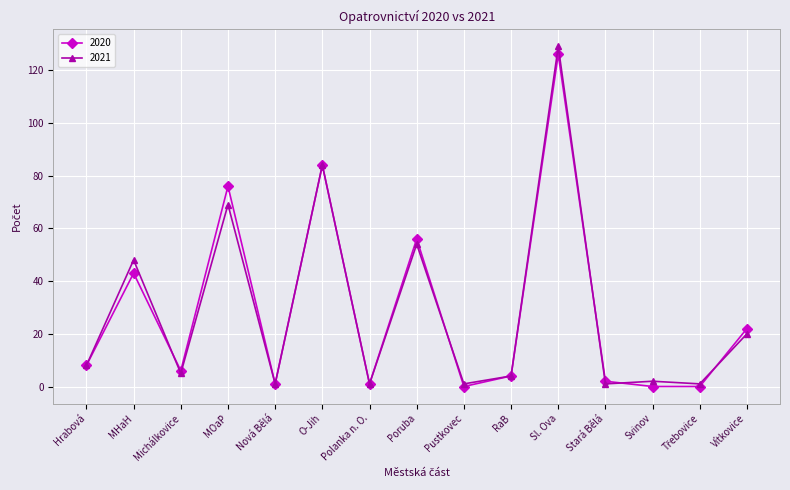

At which label does 2020 reach its peak?

Sl. Ova